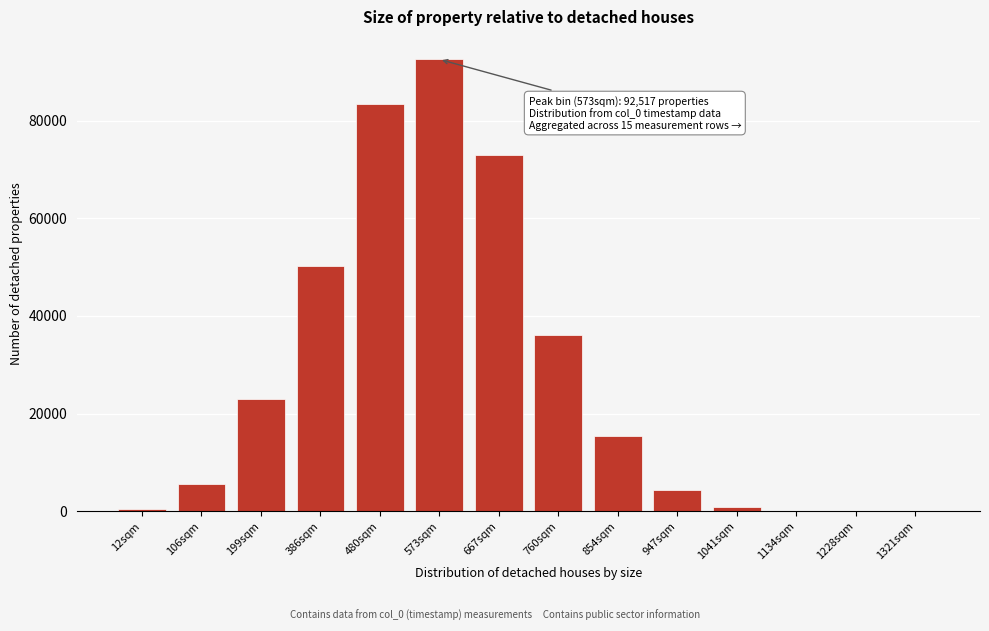

What is the greatest value displayed?

92517